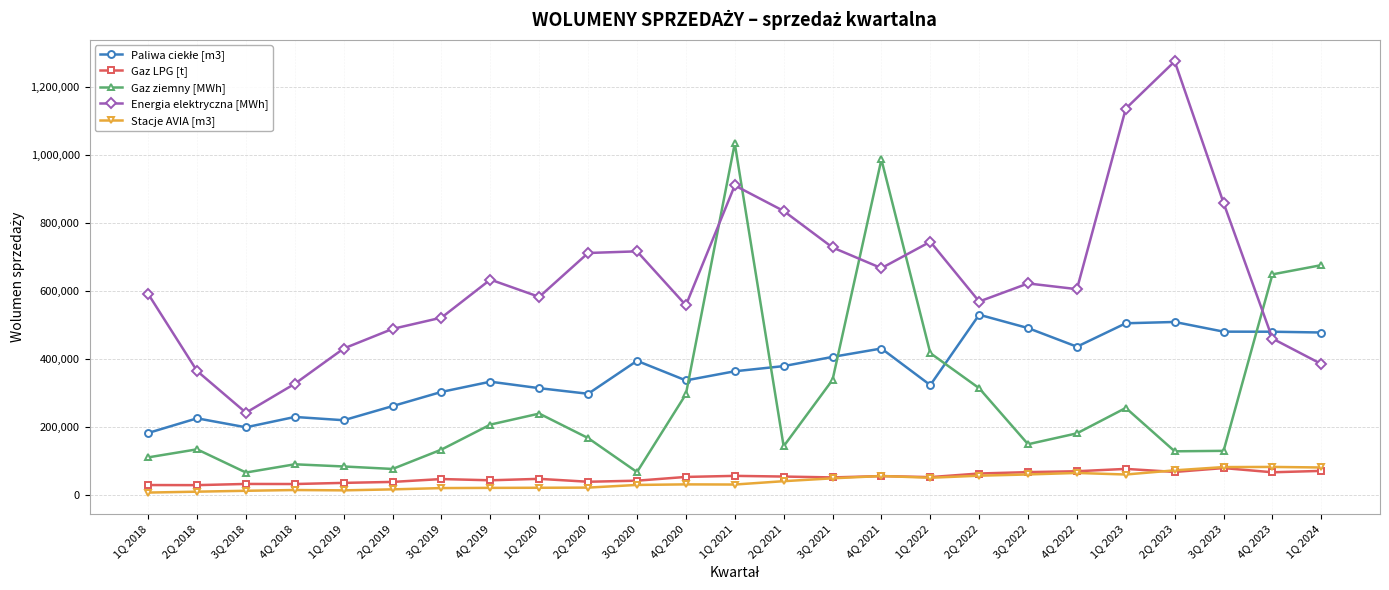

At how many categories does at least one series exceed 453574?

21